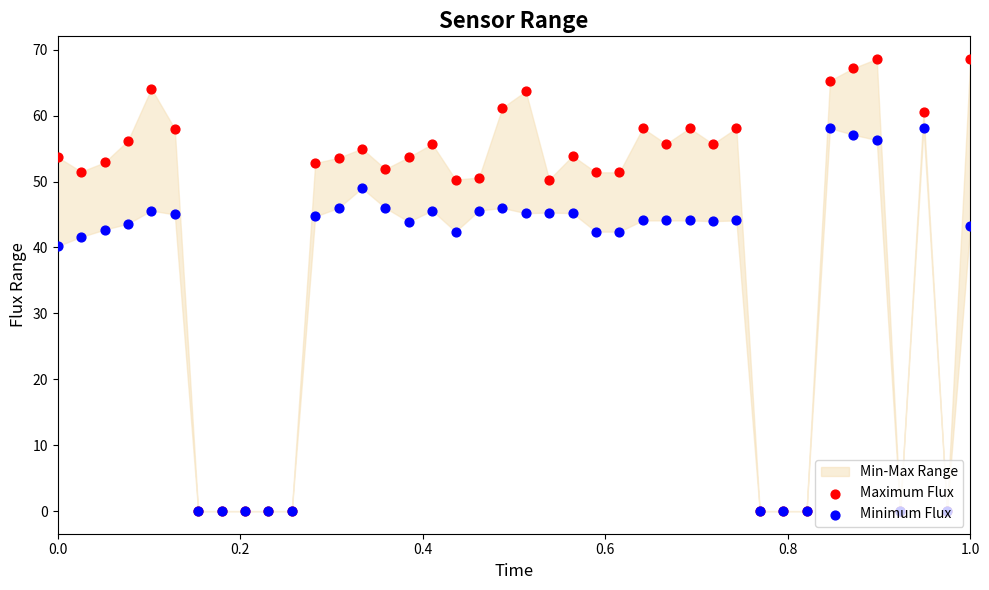

Which series has the largest total across all categories?

Maximum Flux